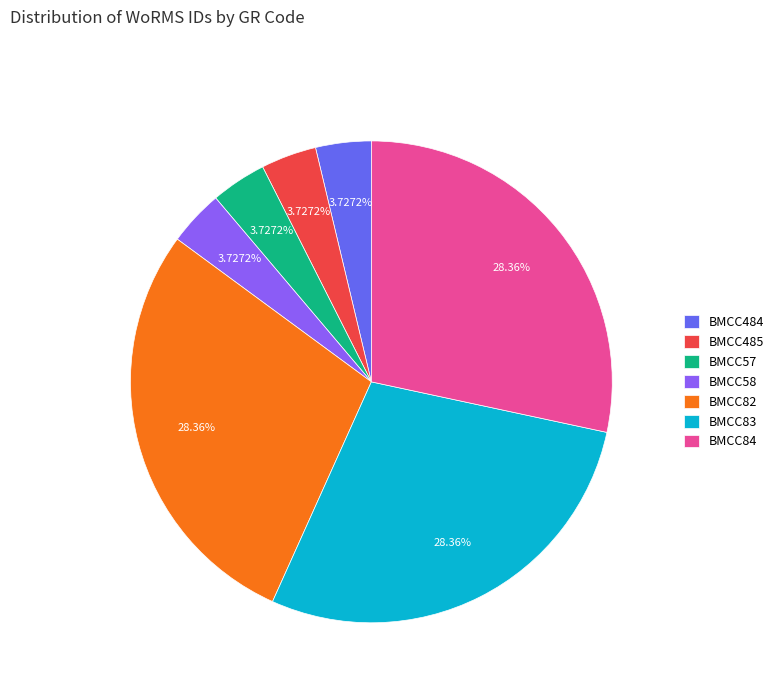

The BMCC485 slice represents 4% of the pie. True or false?

True